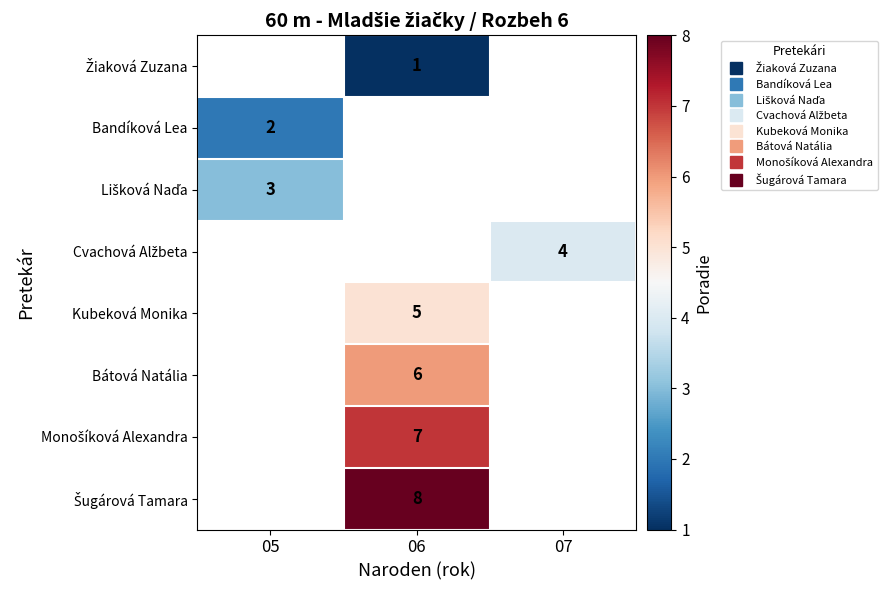

The row_7 series shows 8.0 at 06. True or false?

True